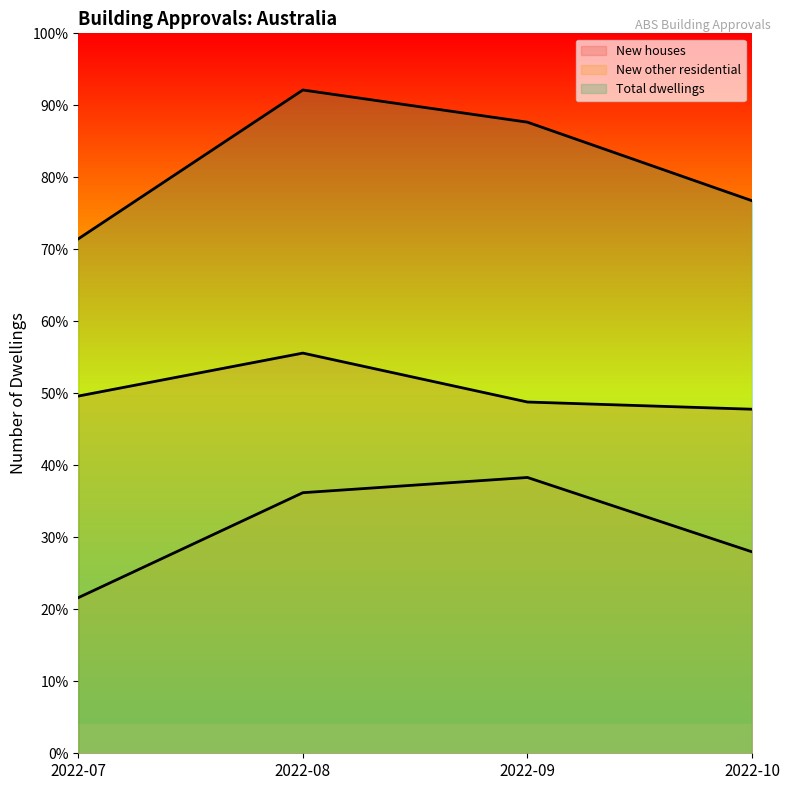

Where is New houses nearest to the value 10337?

2022-07